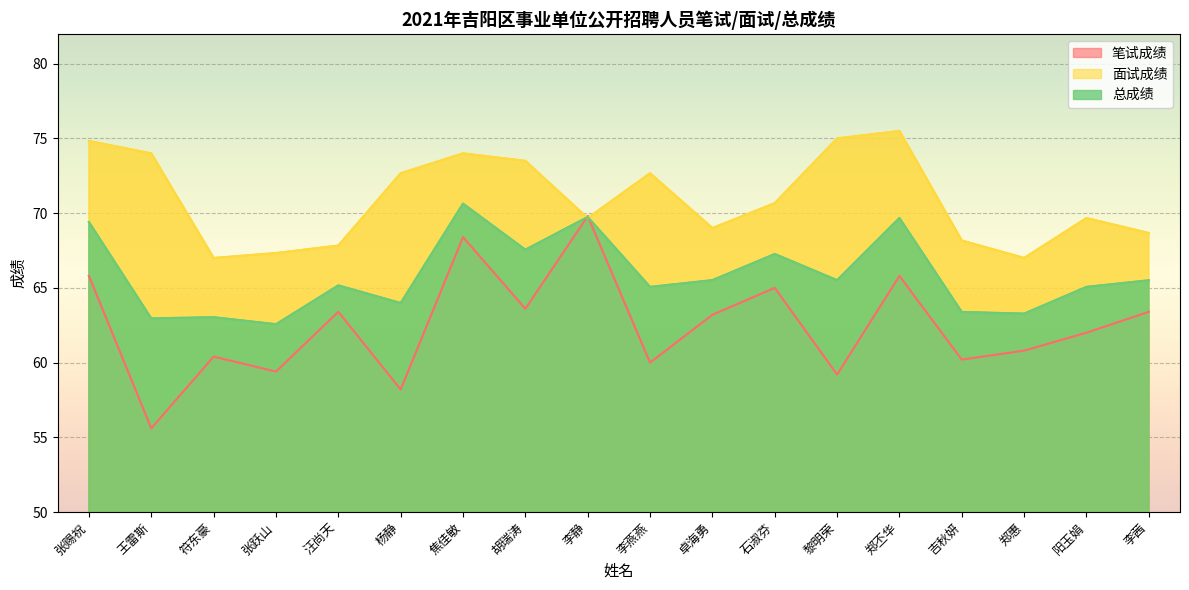

How many data points does each series have?

18